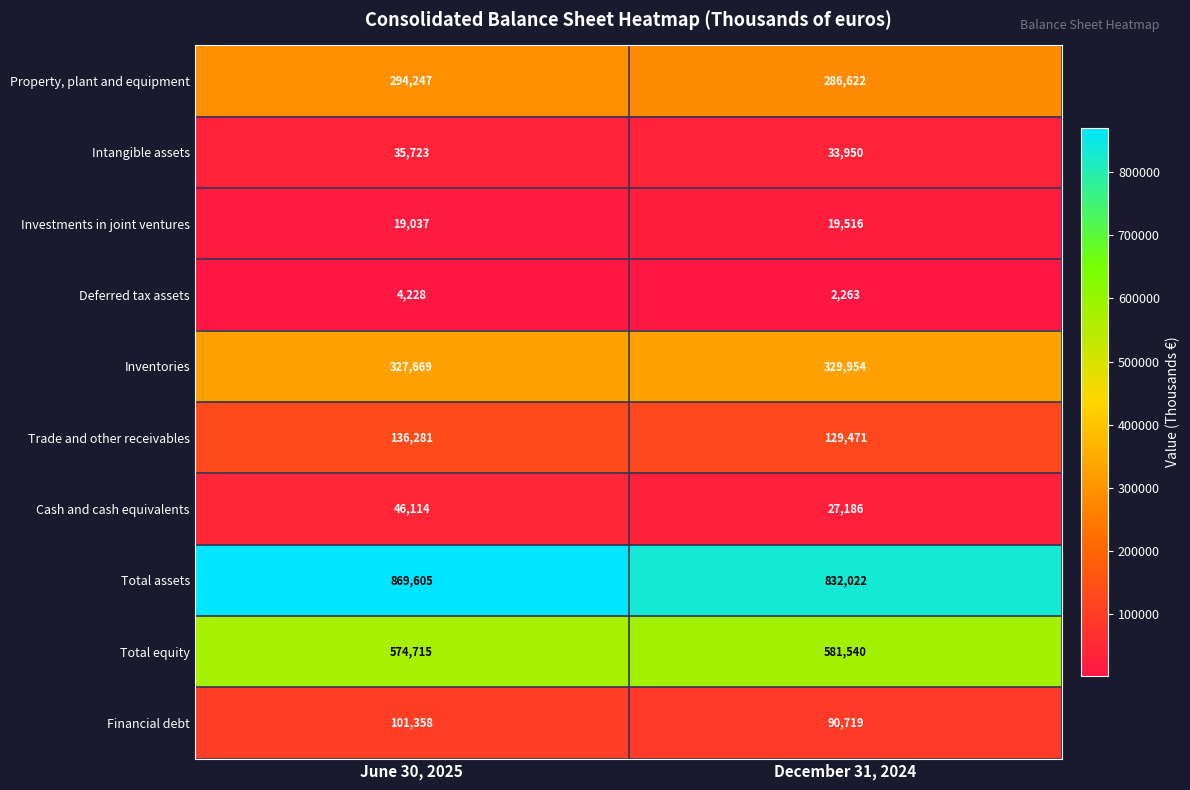

Which series has the largest total across all categories?

Total assets